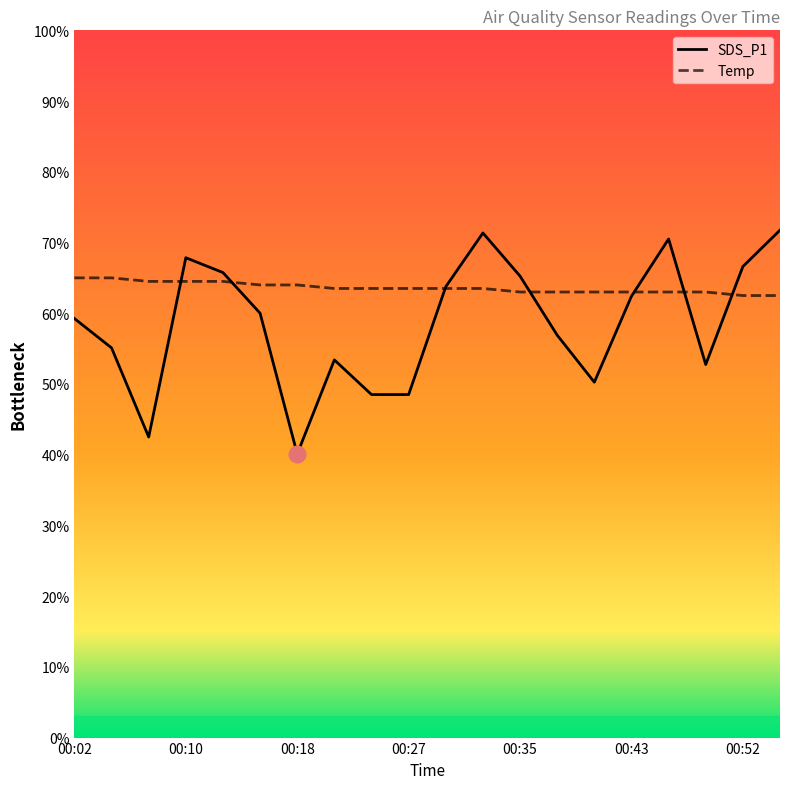

True or false: SDS_P1 has more than 2 interior local peaks.

True